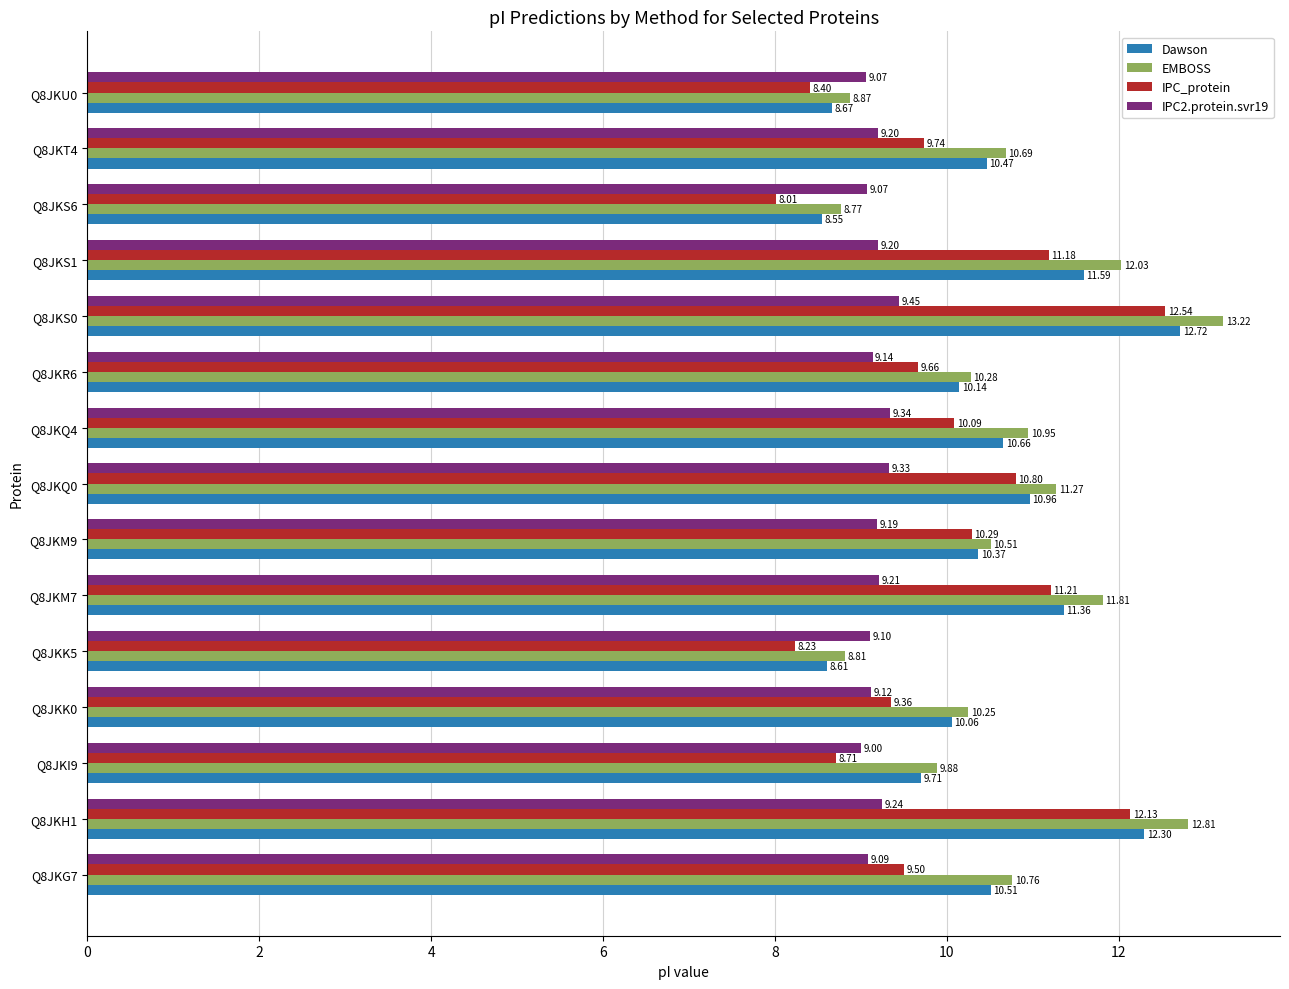

What is the spread (max minus min) of values at Q8JKK5?

0.9